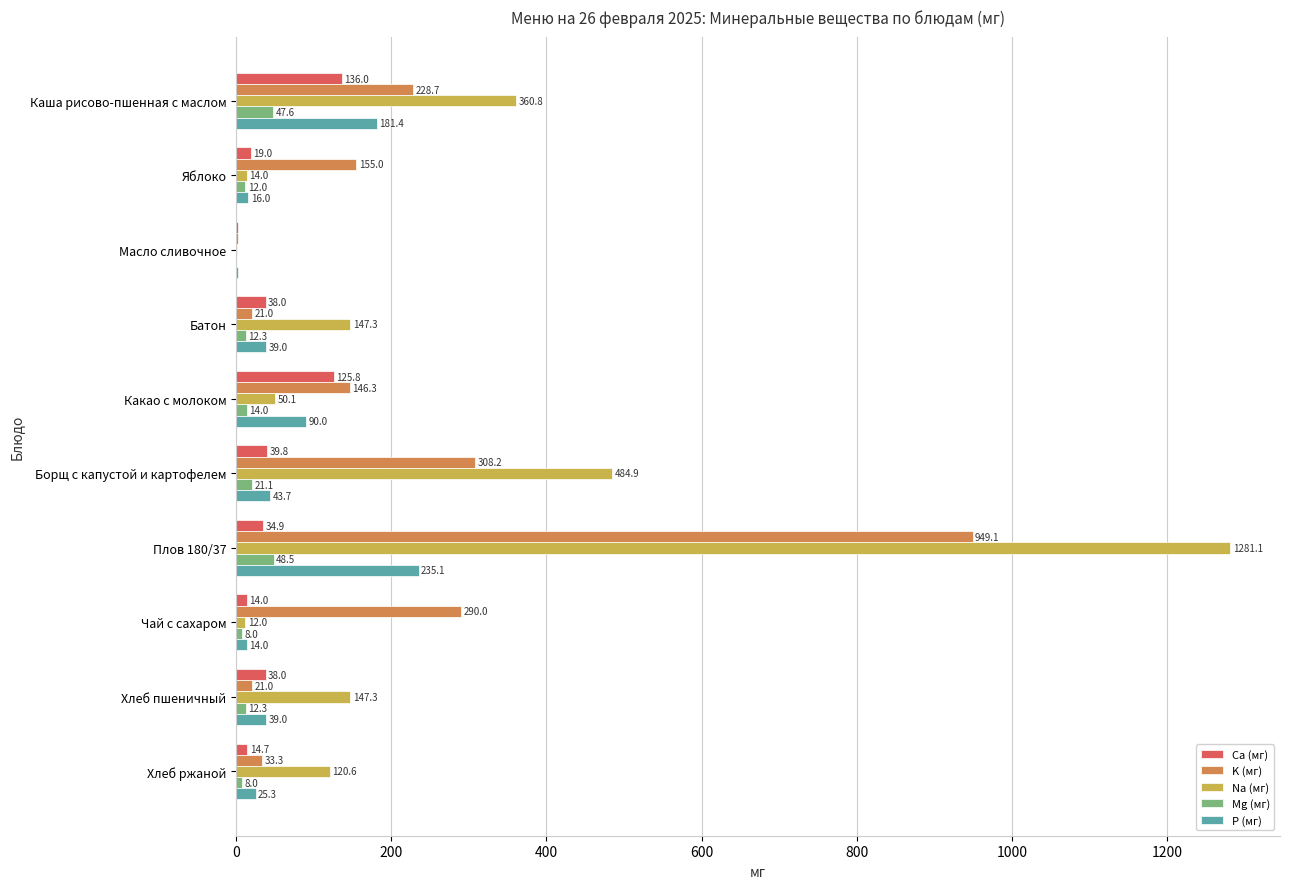

What is the average value of the Na (мг) series?

262.0